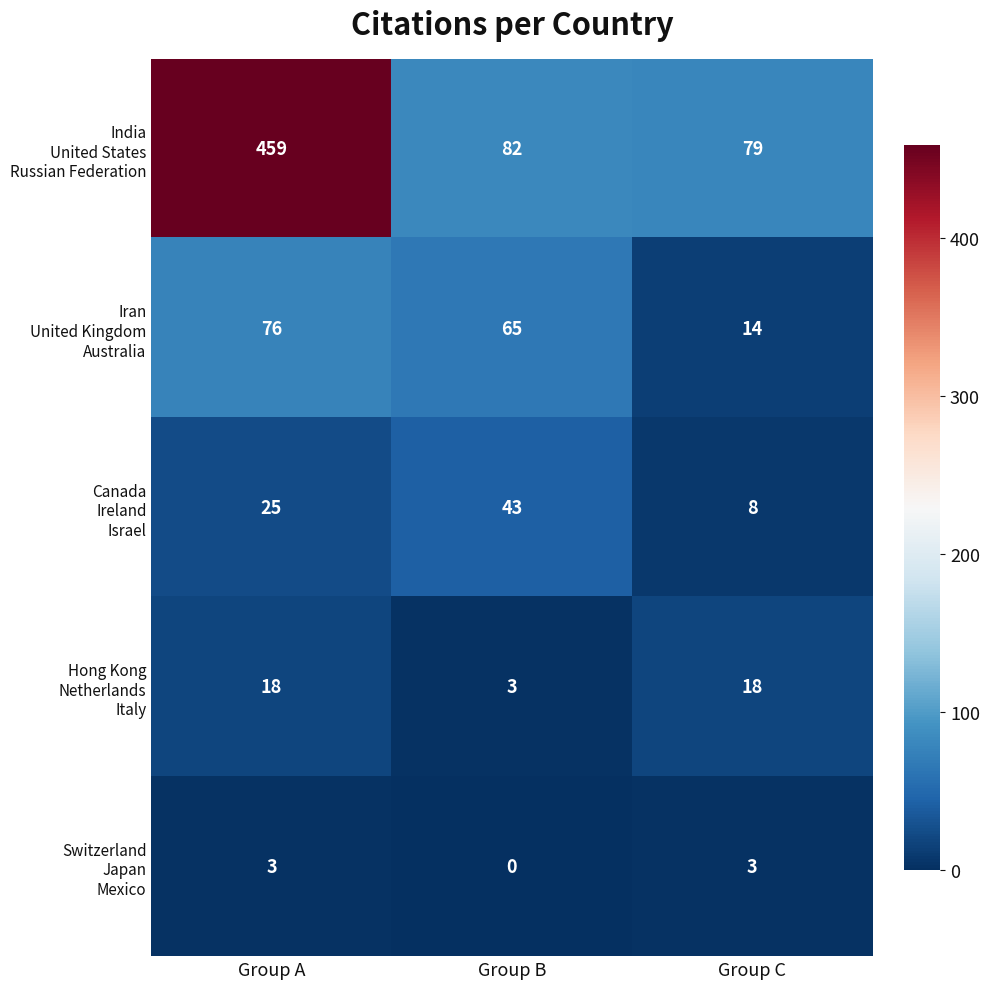

At which category is the sum across all series the highest?

Group A